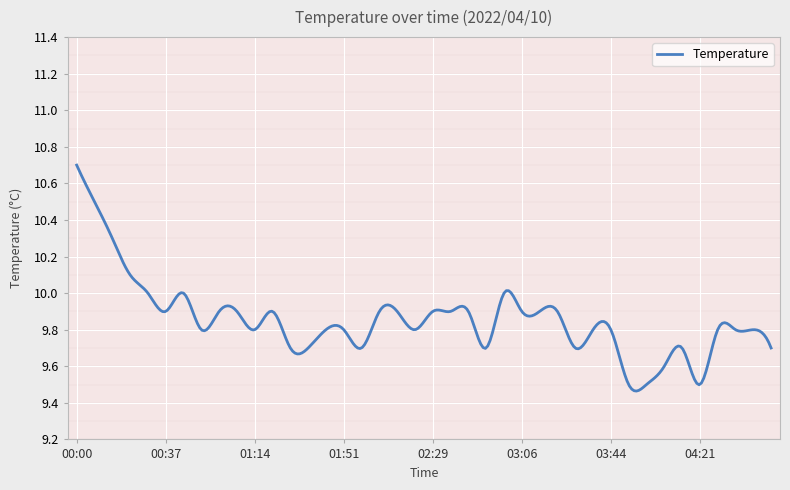

What is the greatest value displayed?

10.7